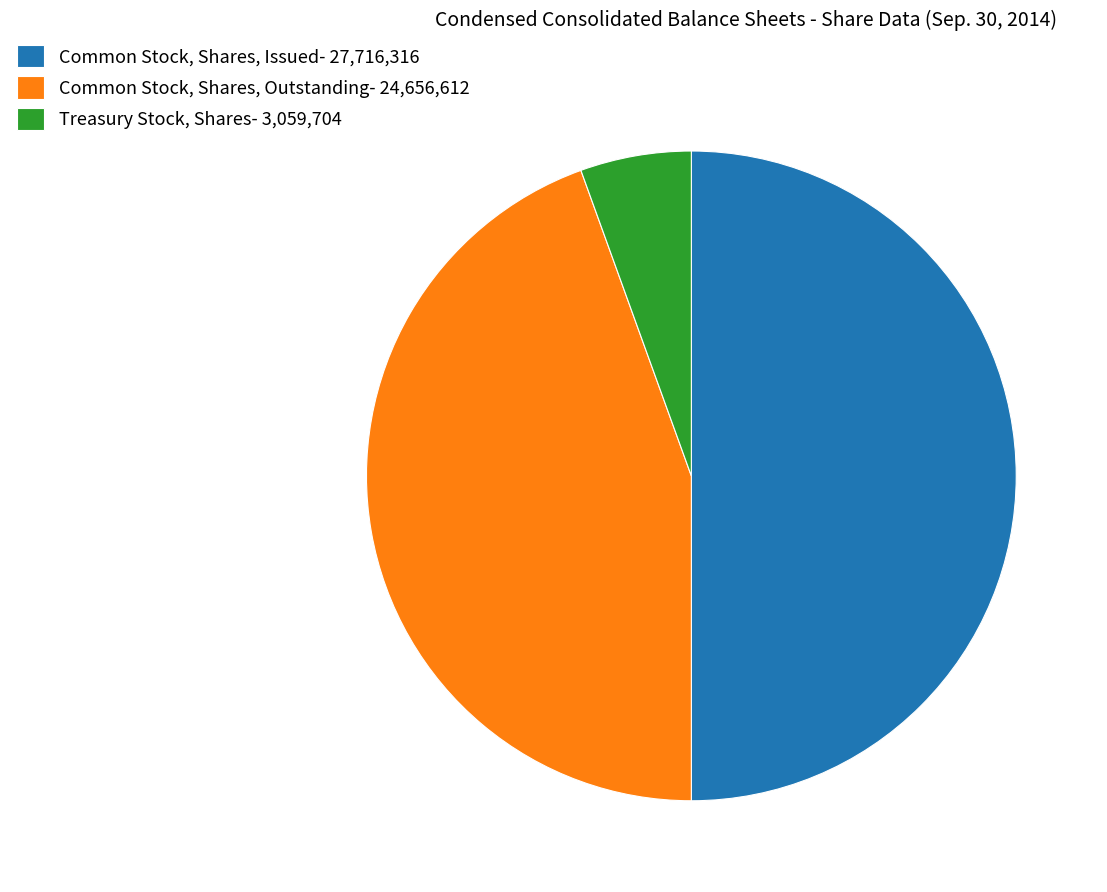

Between Common Stock, Shares, Outstanding- 24,656,612 and Common Stock, Shares, Issued- 27,716,316, which is larger?

Common Stock, Shares, Issued- 27,716,316